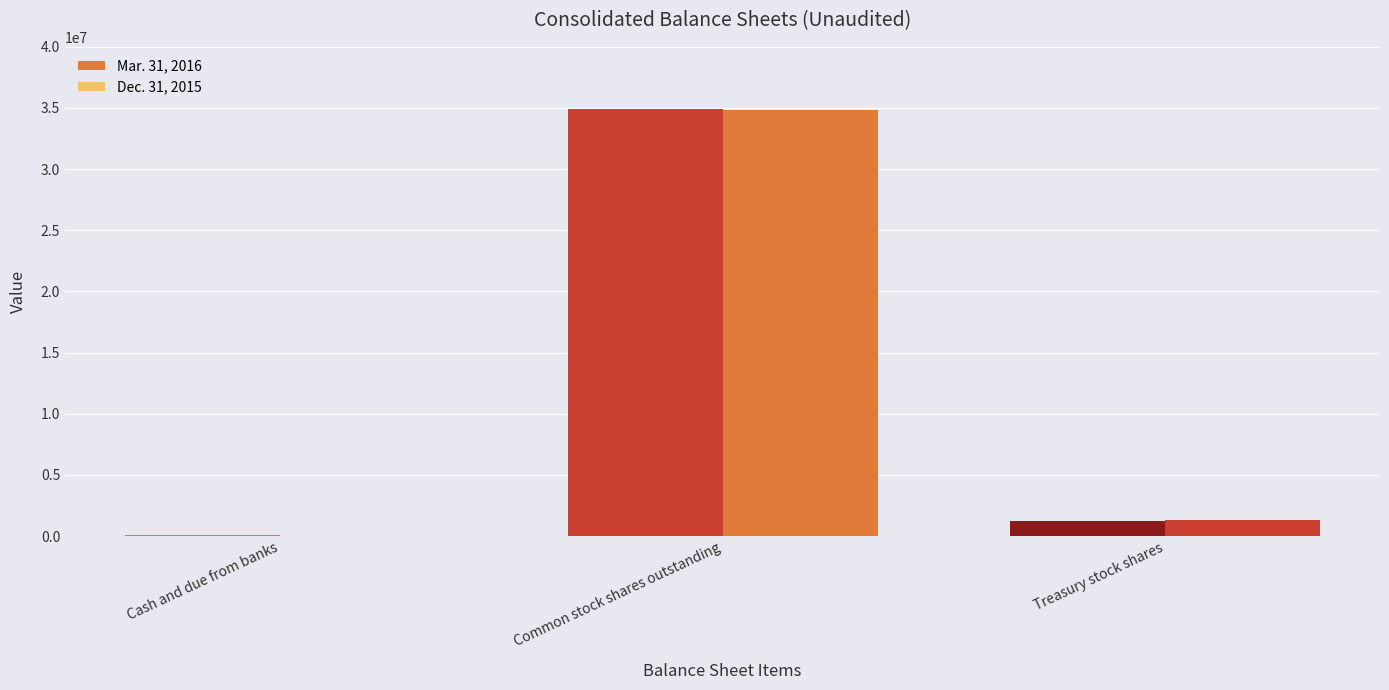

What is the minimum value shown in the chart?

41639